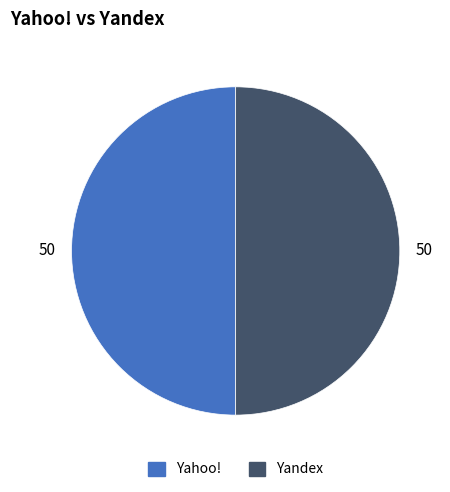

Combined, do Yandex and Yahoo! account for over 50%?

Yes